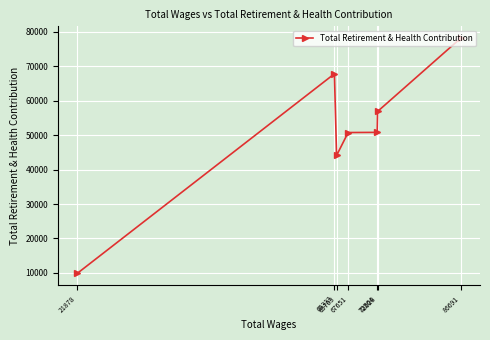

How many values exceed 50802?

3